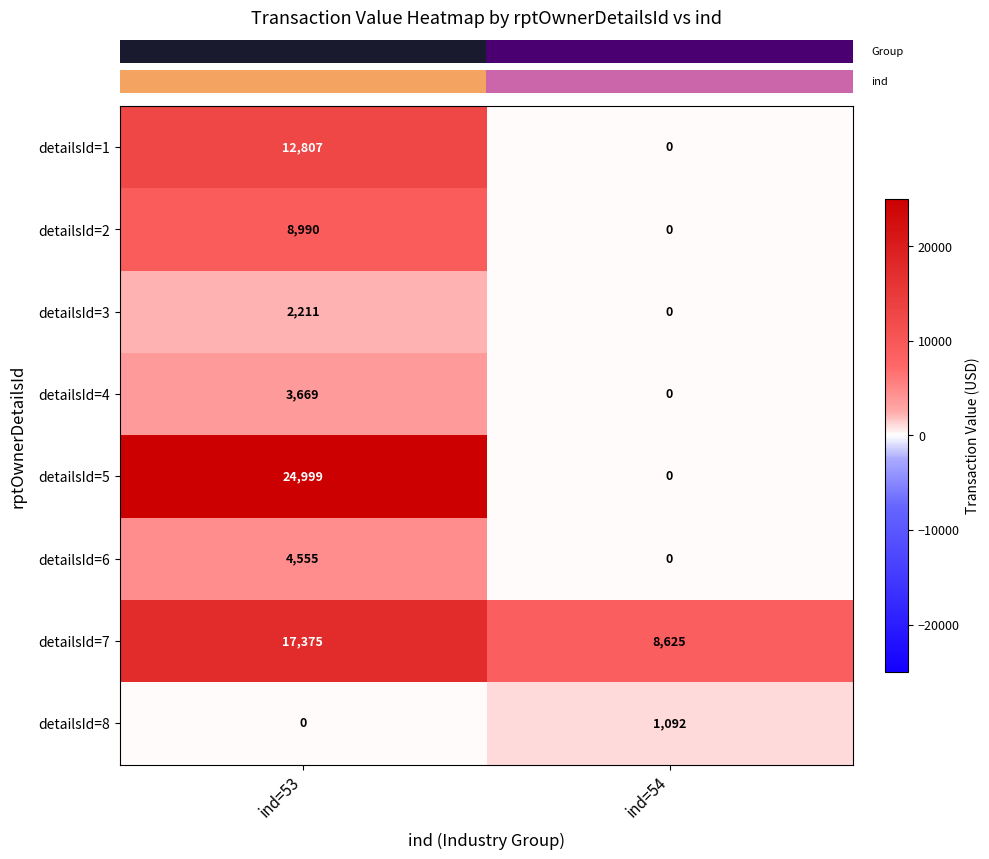

True or false: detailsId=4 has a value of 3669 at ind=53.

True